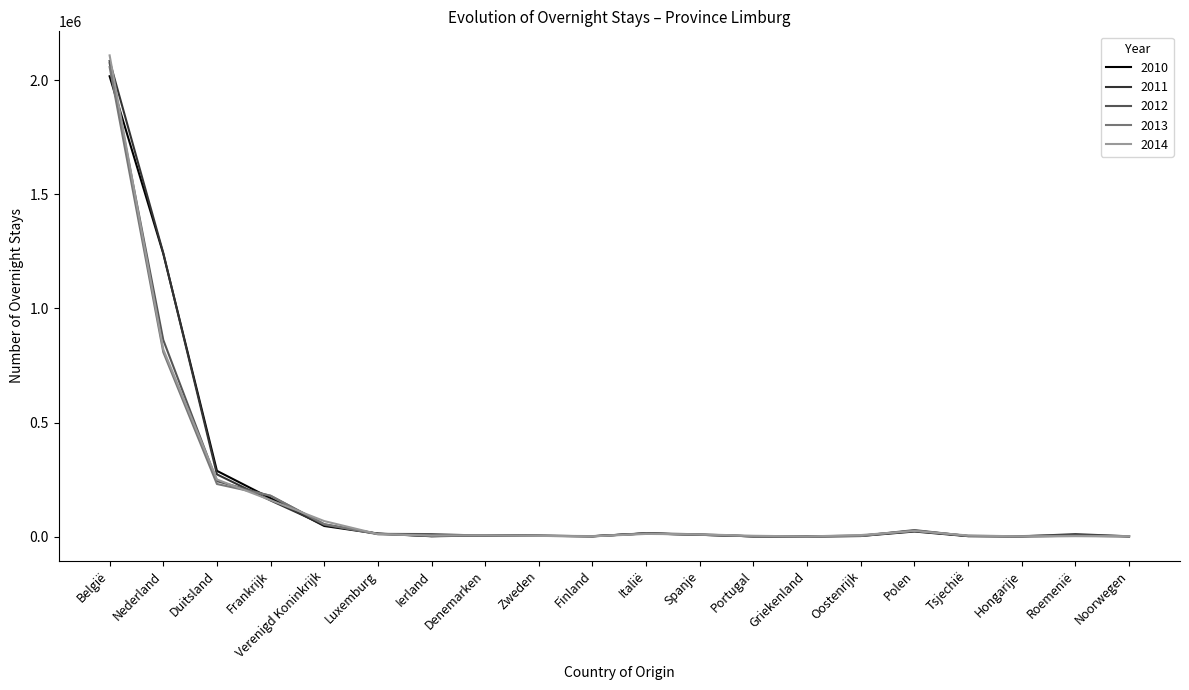

At which category is the sum across all series the highest?

België